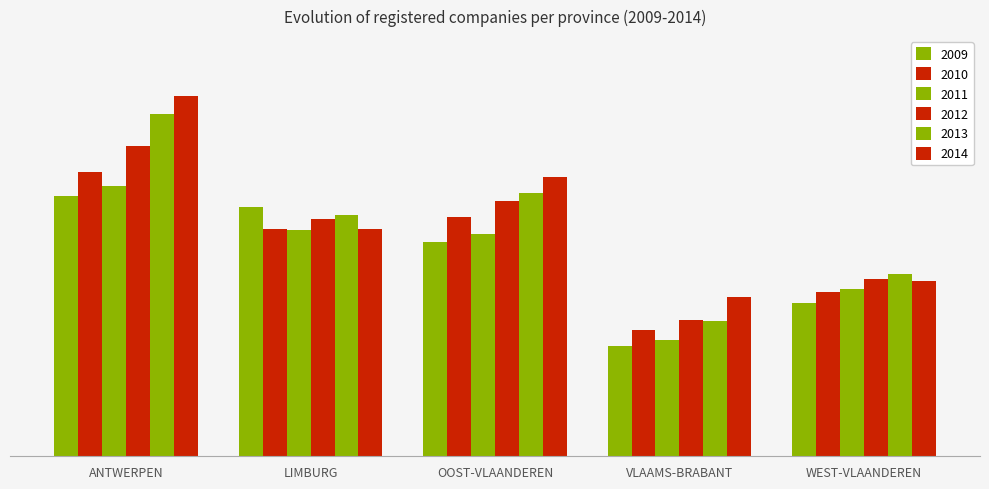

What position from the left is VLAAMS-BRABANT?

4